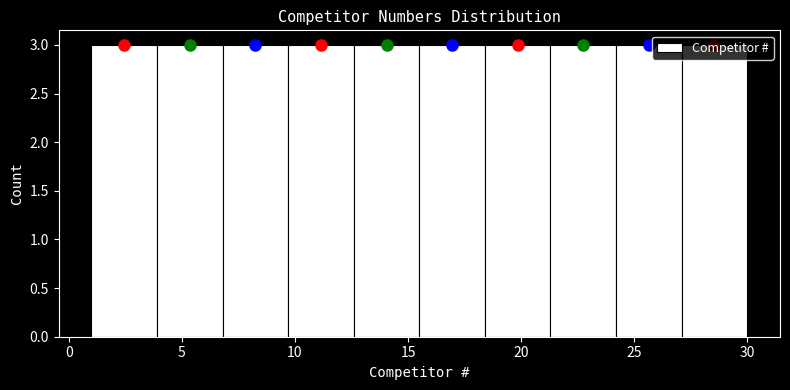

Reading left to right, list every bar in this chart as the range it spans on the x-axis followed by its height. Neither the bar edges nor the heights are printed on the chart, so give them approximately, as read against the axes.

1.0 to 3.9: 3
3.9 to 6.8: 3
6.8 to 9.7: 3
9.7 to 12.6: 3
12.6 to 15.5: 3
15.5 to 18.4: 3
18.4 to 21.3: 3
21.3 to 24.2: 3
24.2 to 27.1: 3
27.1 to 30.0: 3